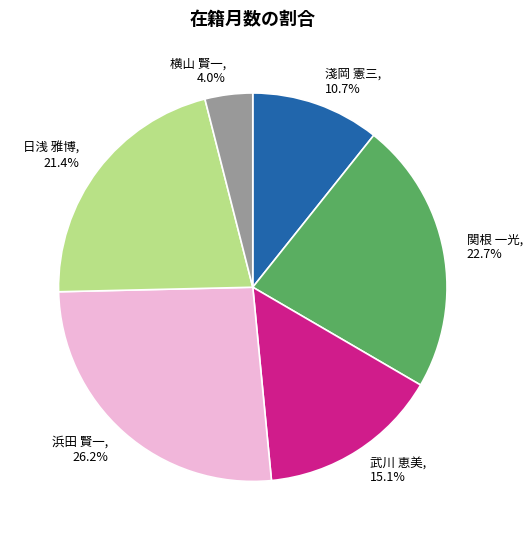

How many segments does this pie chart have?

6